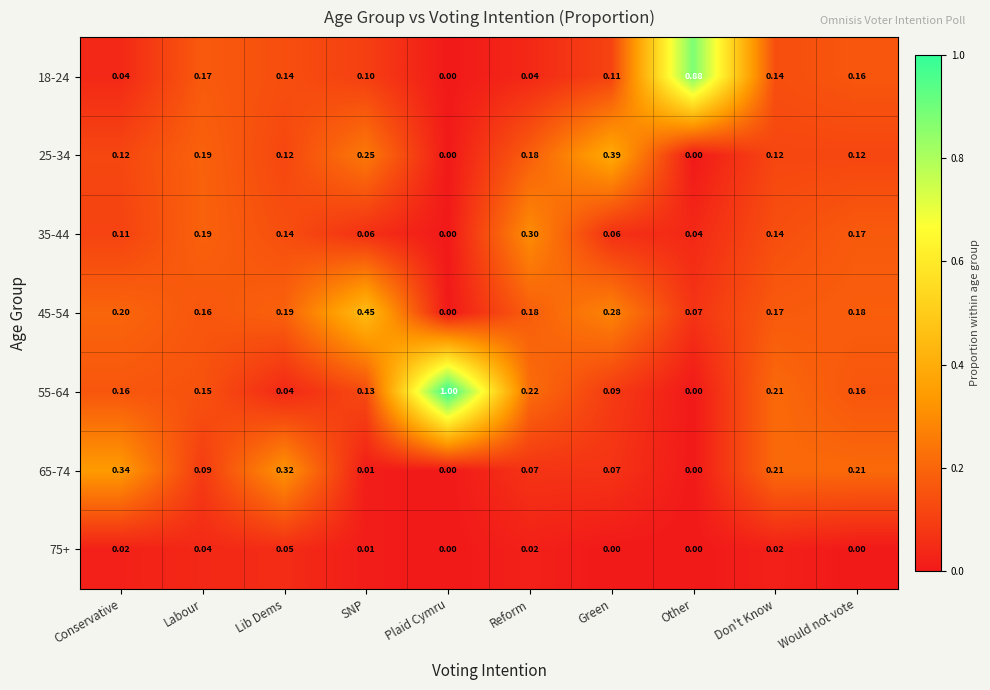

Is the value of 75+ at Would not vote greater than the value of 55-64 at SNP?

No